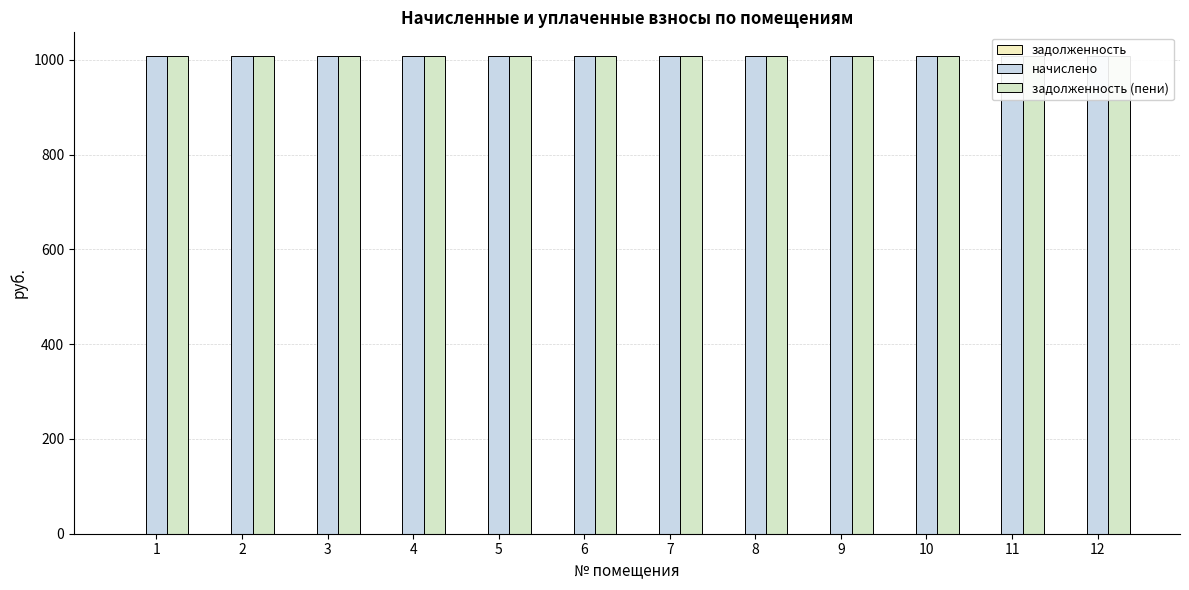

Which label corresponds to the largest value in the chart?

1